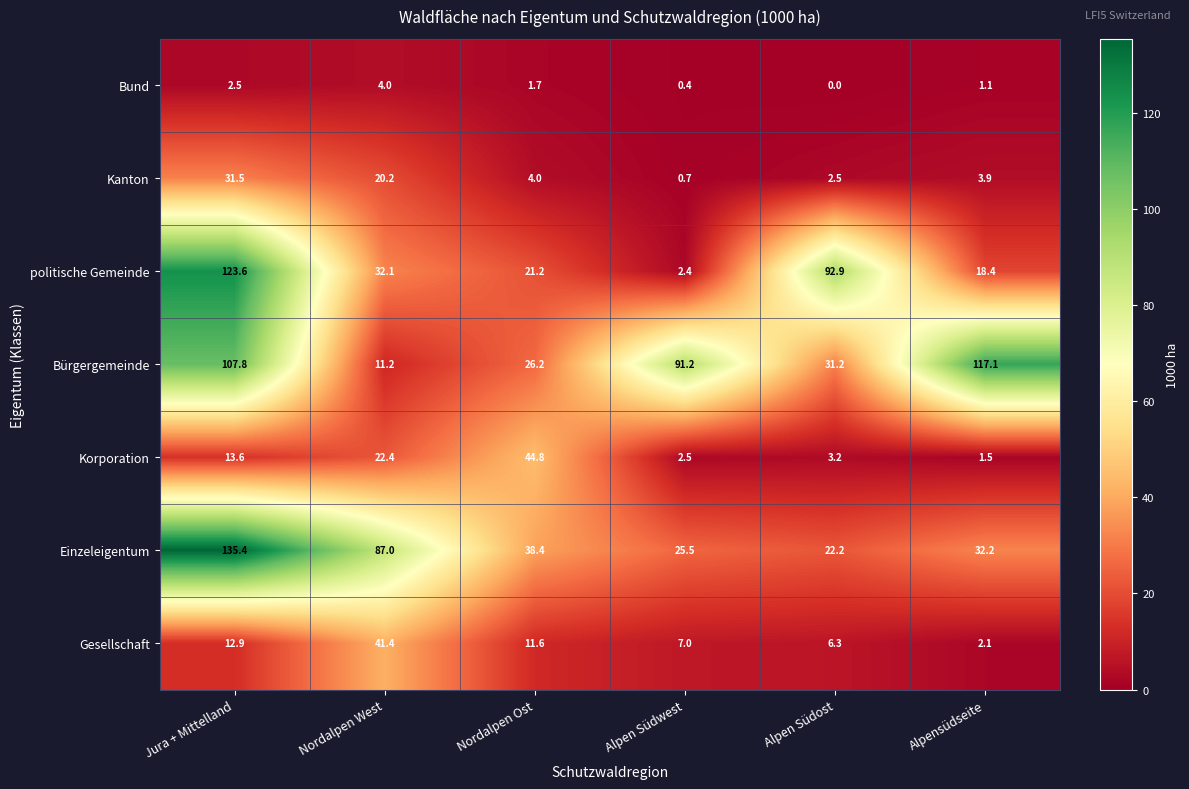

Rank the series by their maximum value, from lowest to highest.

Bund, Kanton, Gesellschaft, Korporation, Bürgergemeinde, politische Gemeinde, Einzeleigentum